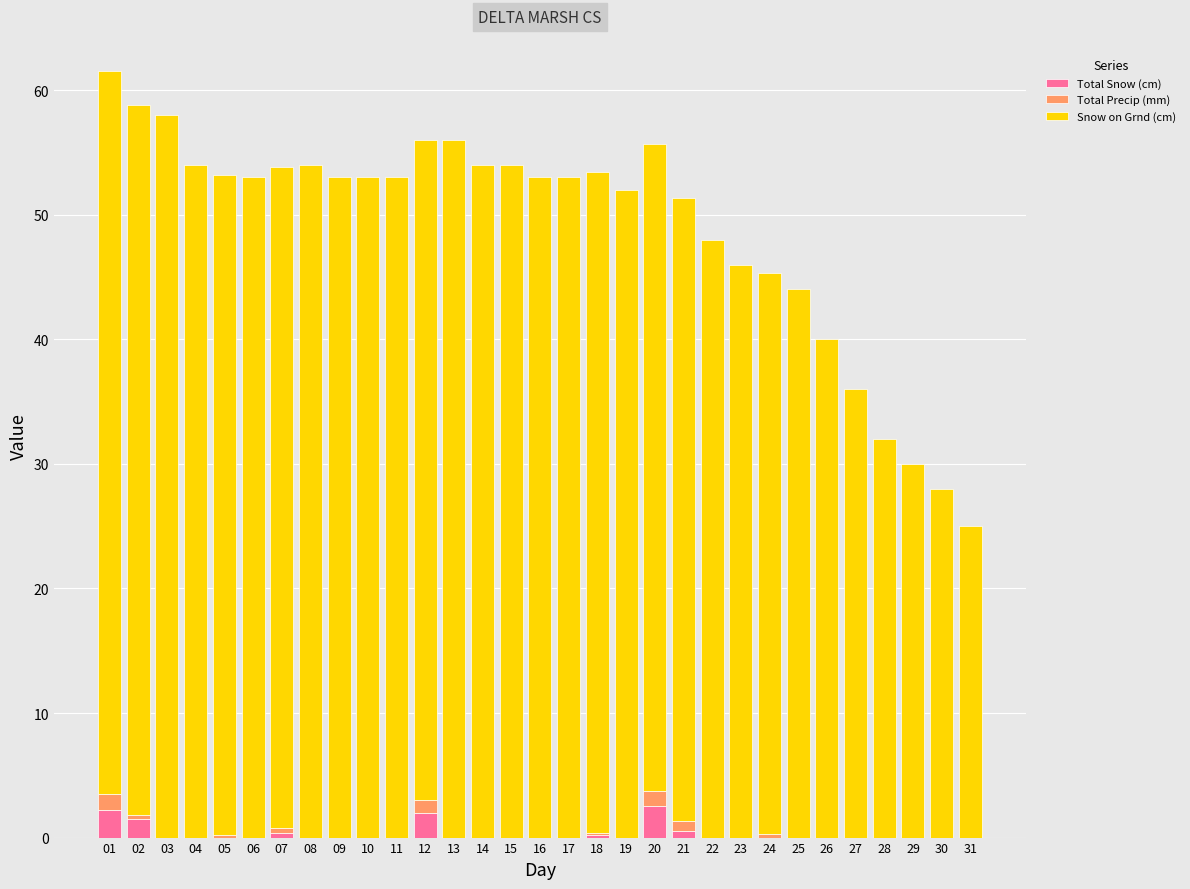

The value of Total Snow (cm) at 24 is 0.0. True or false?

True